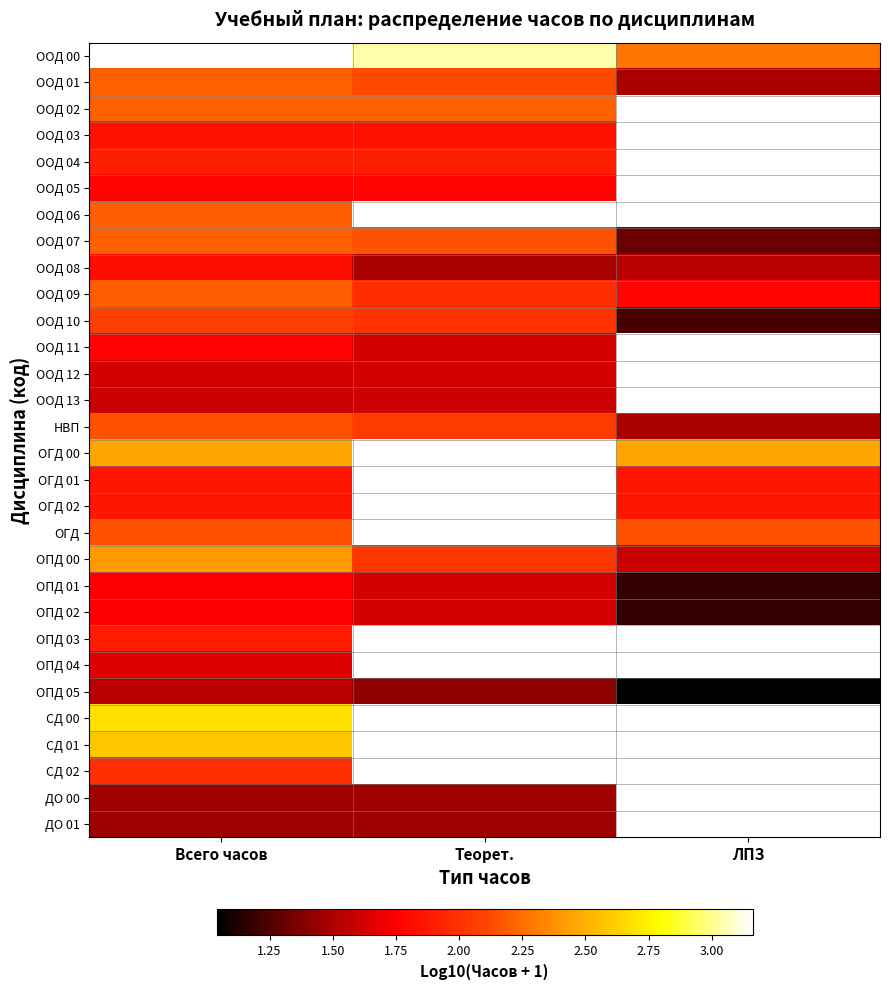

What is the sum of the ООД 07 values at Теорет. and Всего часов?

4.4